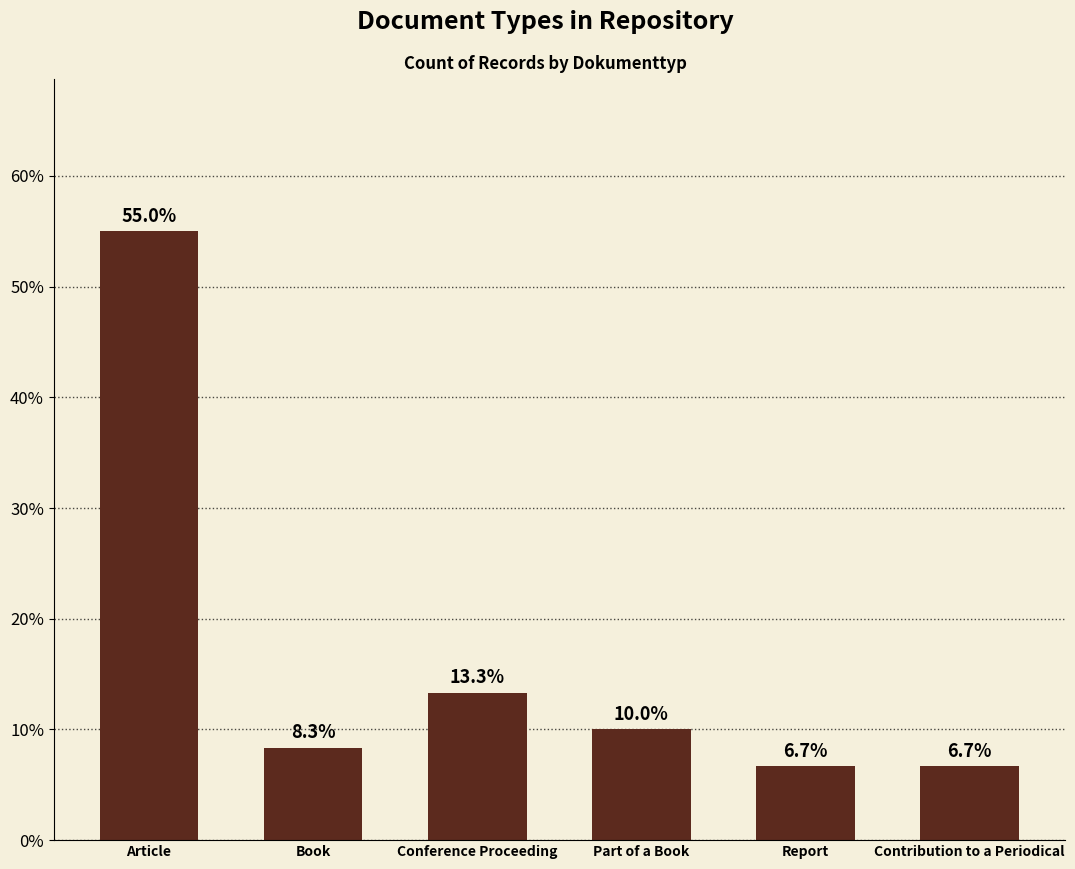

Between Conference Proceeding and Part of a Book, which is larger?

Conference Proceeding